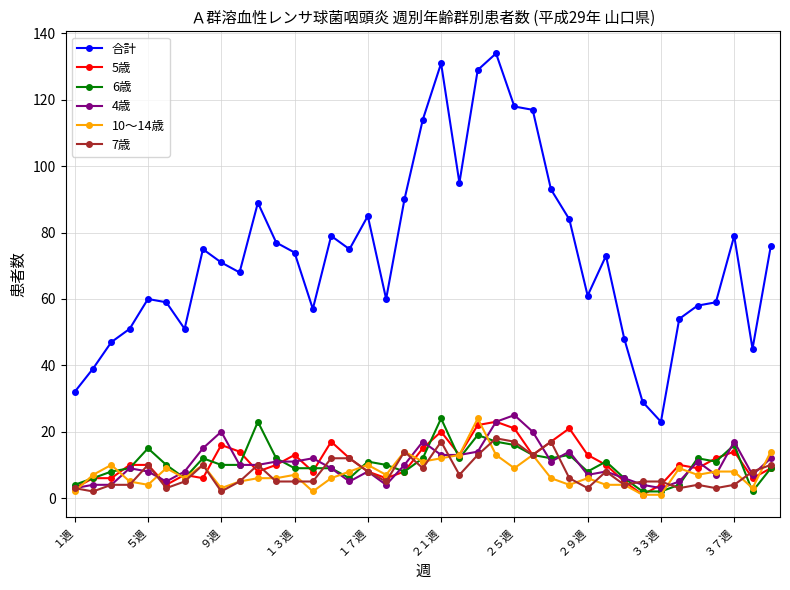

Which series has the largest range (max minus min)?

合計